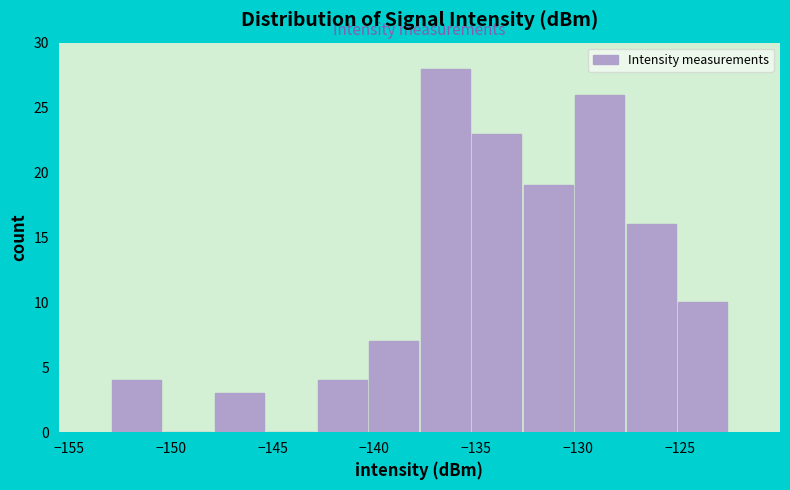

What is the height of the bar covering -132.5 to -130.0 on the x-axis? Neither the bar edges nor the heights are printed on the chart, so give them approximately, as read against the axes.

19